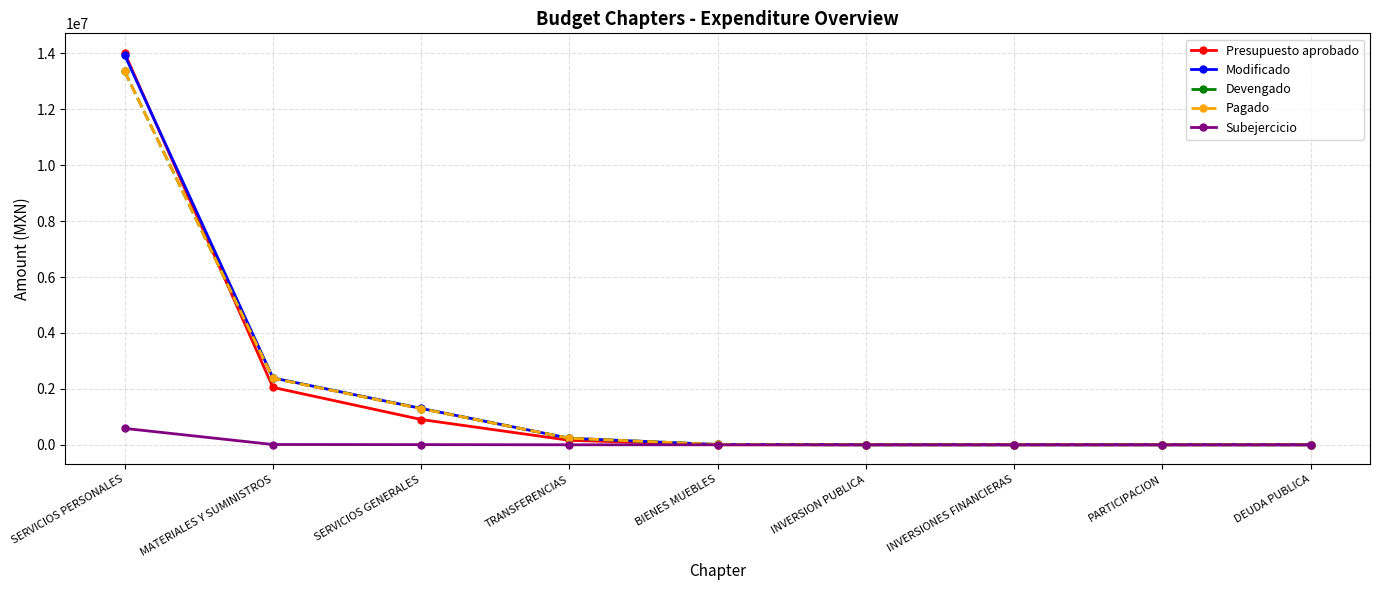

At which category is the sum across all series the highest?

SERVICIOS PERSONALES